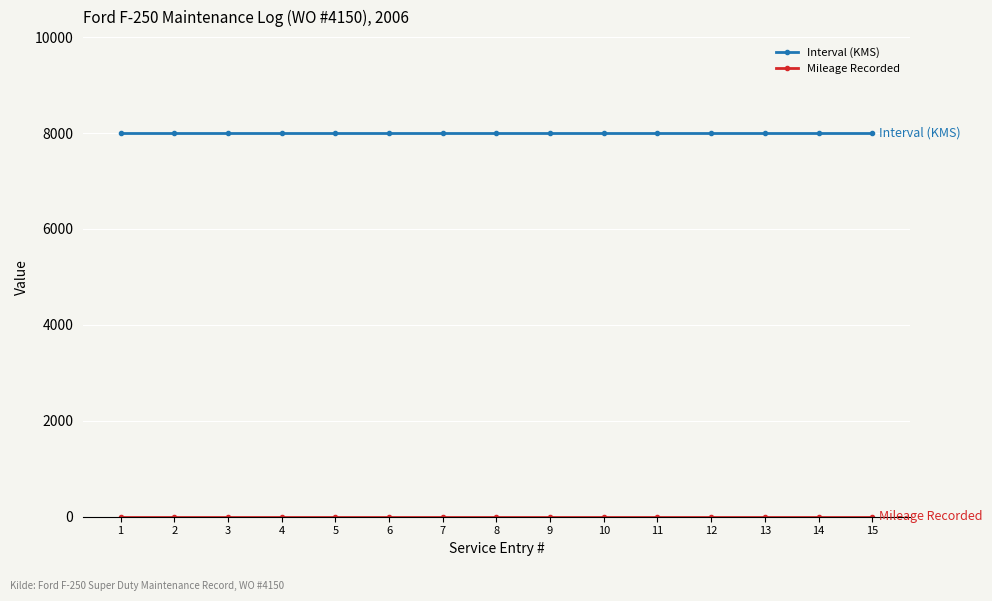

Which series has the largest total across all categories?

Interval (KMS)